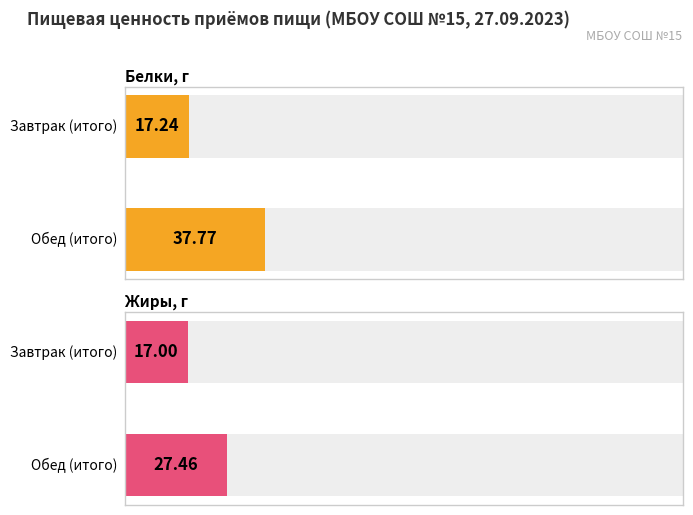

List the labels in order of Жиры, г value, largest first.

Обед (итого), Завтрак (итого)